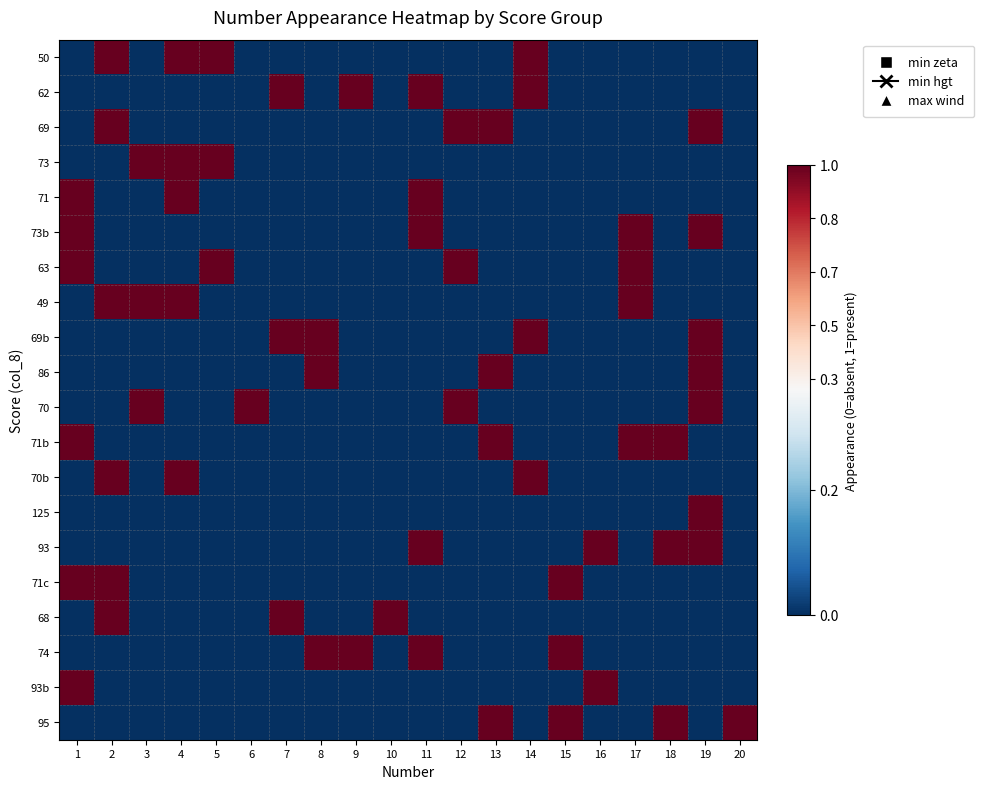

At which category does the chart reach its peak across all series?

2